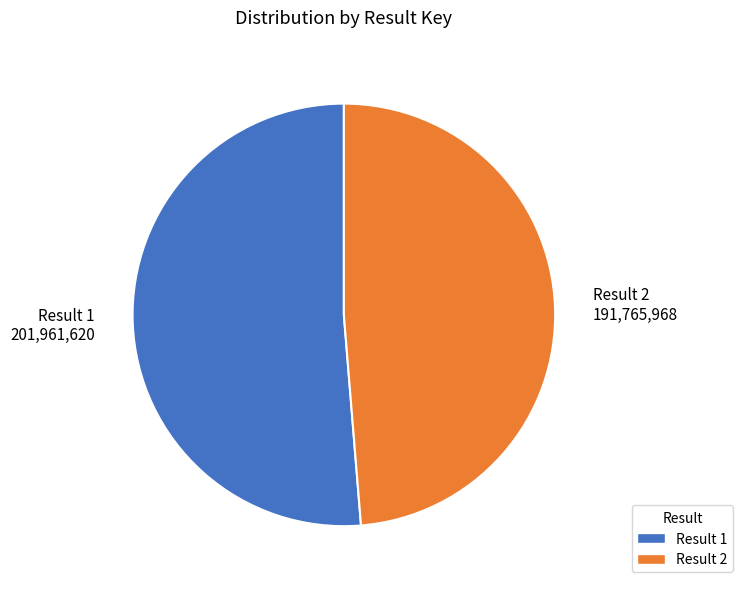

Is it true that Result 1 is 51% of the pie?

True